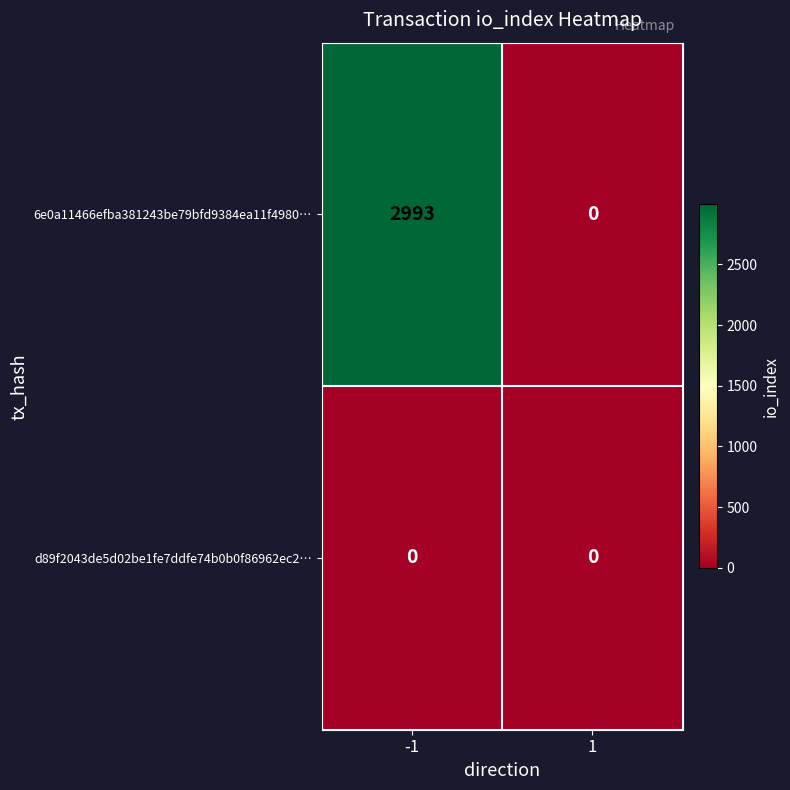

Which series has the largest total across all categories?

6e0a11466efba381243be79bfd9384ea11f4980…